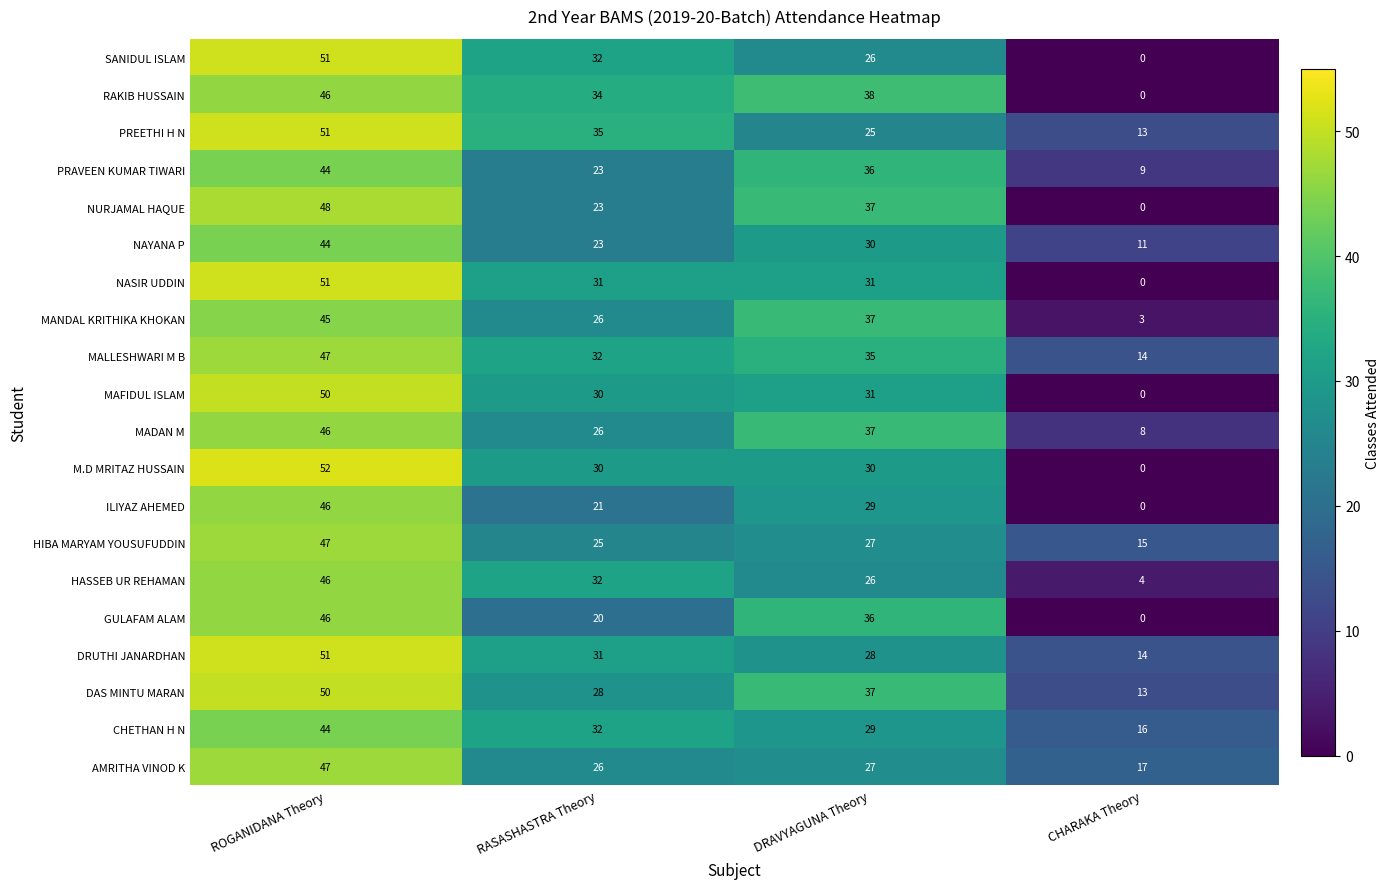

True or false: PRAVEEN KUMAR TIWARI has a value of 33 at RASASHASTRA Theory.

False